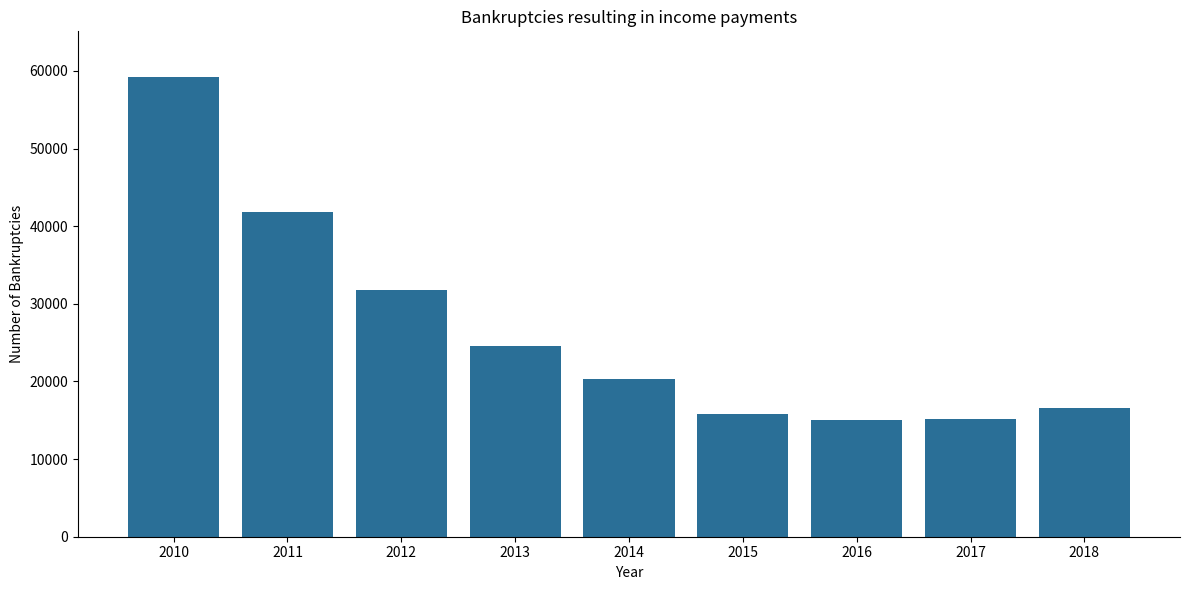

True or false: the data shows 15845 at 2015.

True